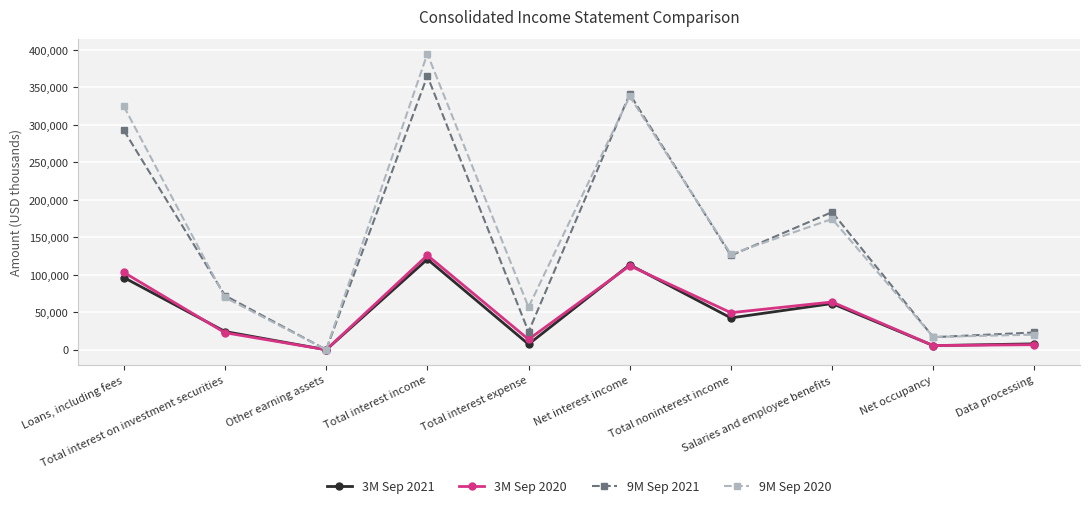

How many data points in 9M Sep 2020 are less than 127608?

5